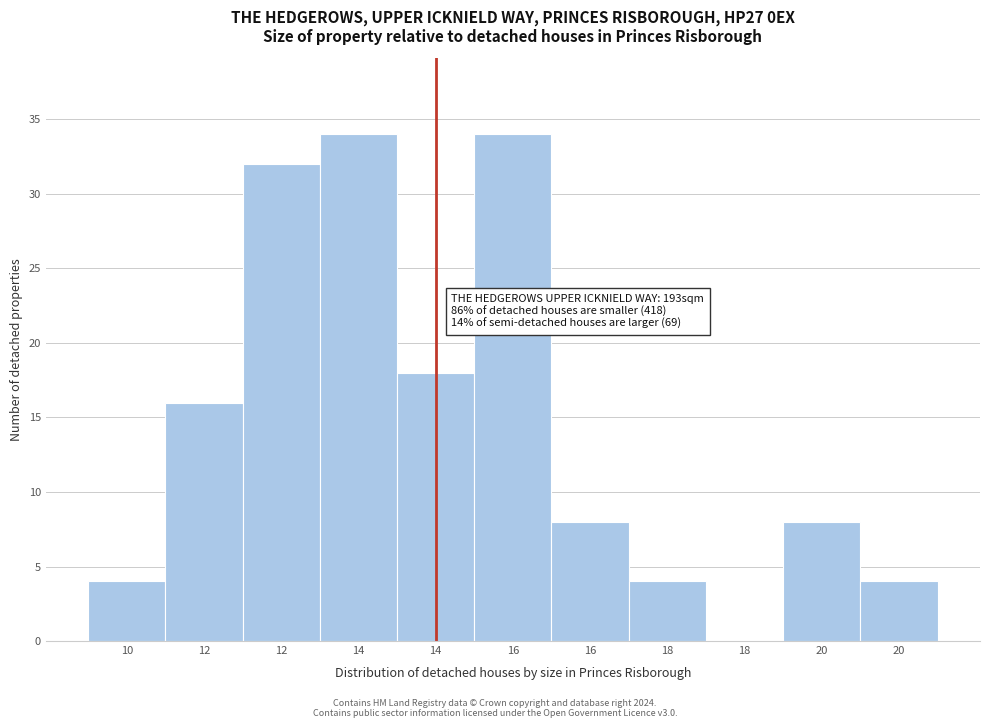

Are the bars horizontal?

No